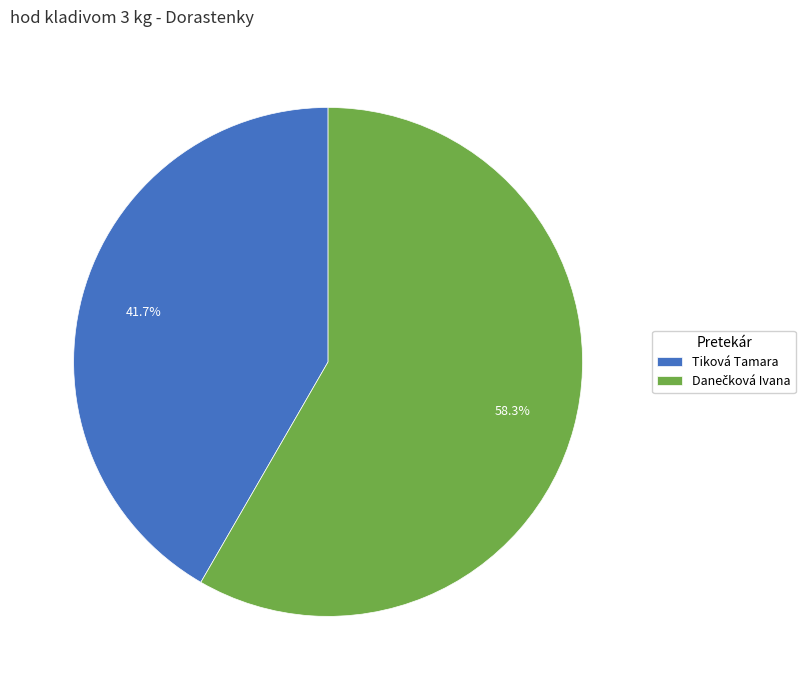

What is the smallest slice in the pie chart?

Tiková Tamara